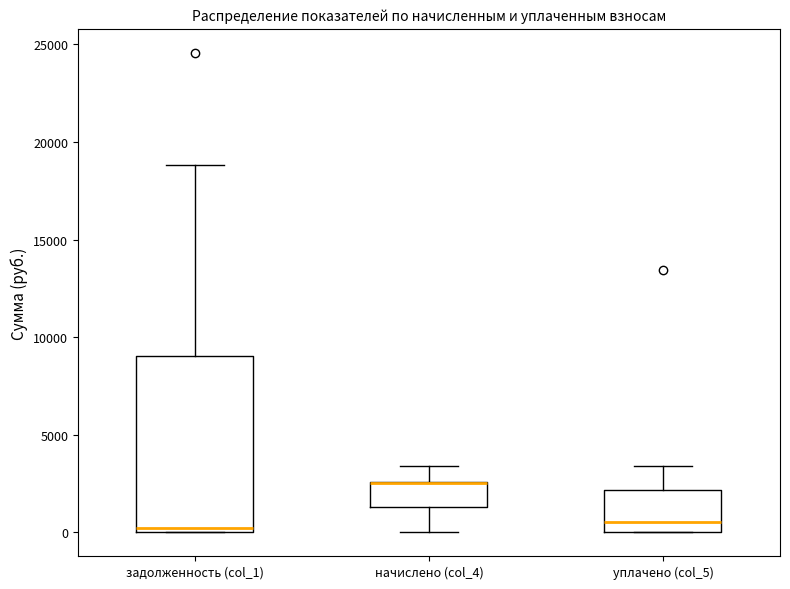

Where is the lower edge of the box for начислено (col_4) on the y-axis? The values are not printed on the chart, so give them approximately, as read against the axis.

1500